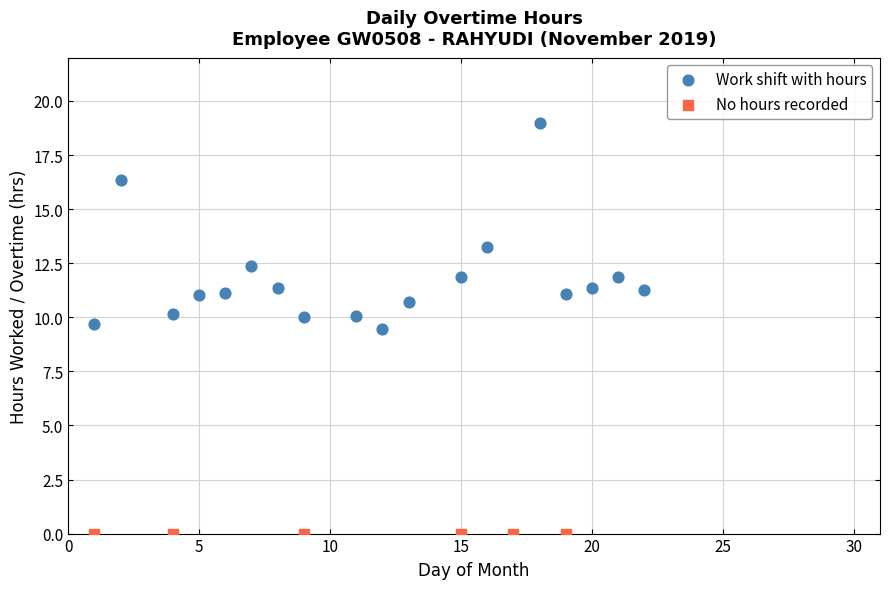

Which series reaches the minimum Y coordinate?

No hours recorded